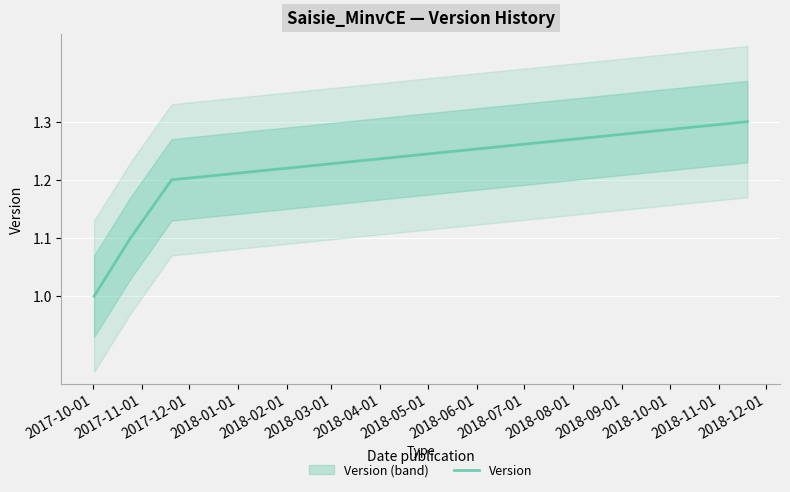

What is the highest value of the Version series?

1.3